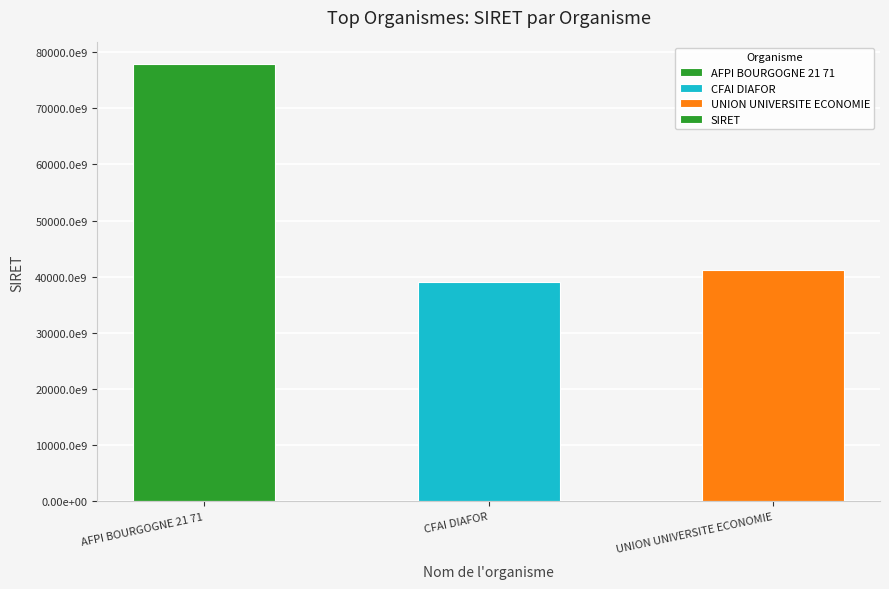

The chart shows a value of 77821328000044 at AFPI BOURGOGNE 21 71. True or false?

True